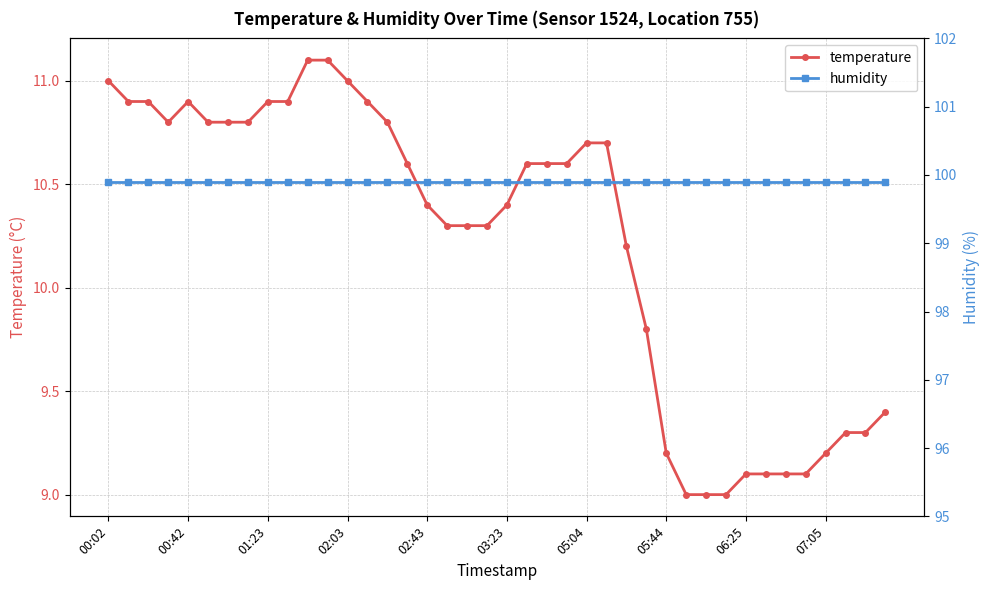

At which label is temperature closest to 10?

26